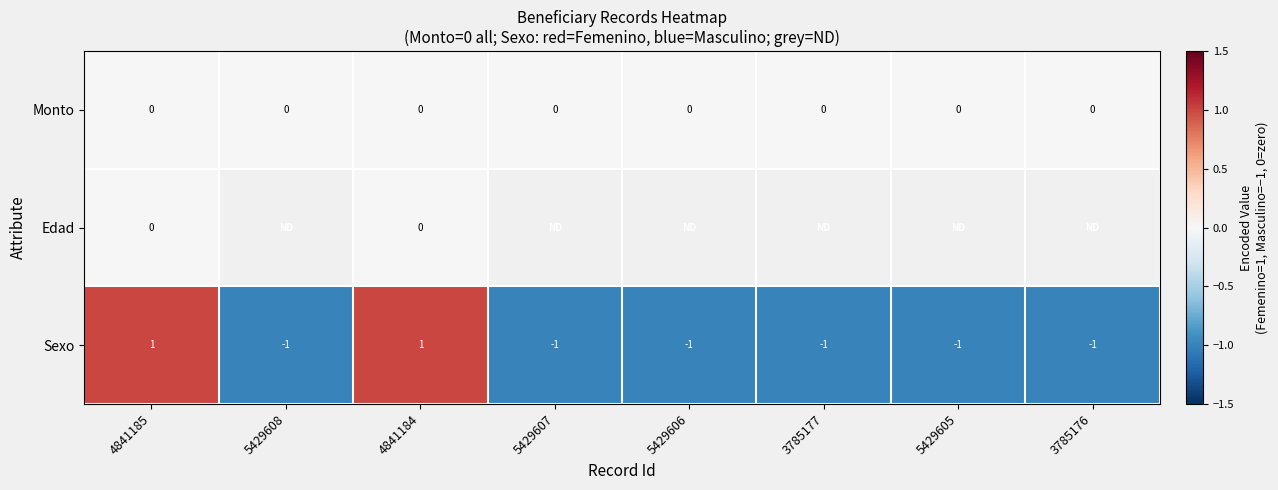

What is the difference between the highest and lowest values at 5429605?

1.0